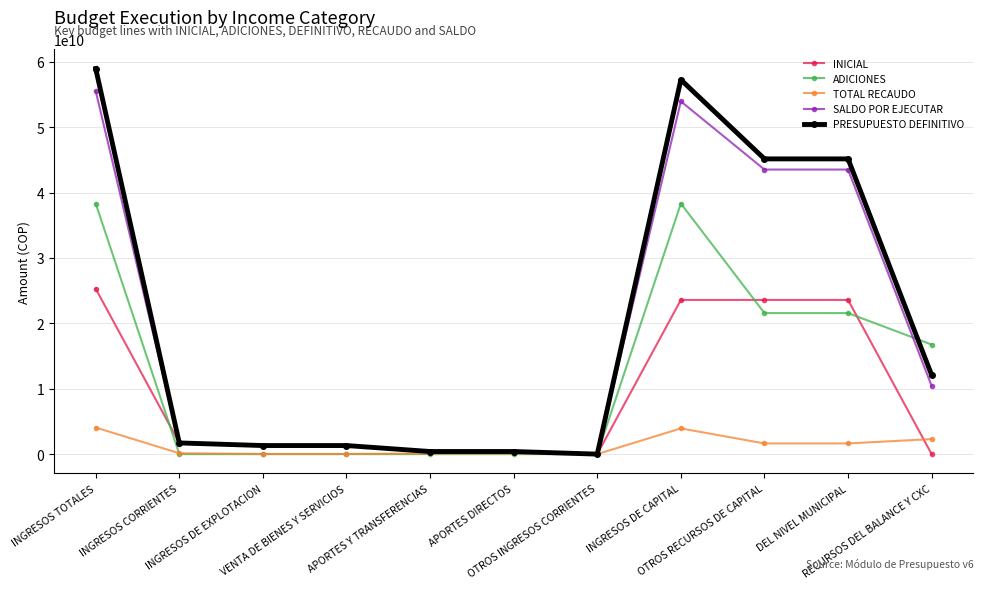

Where does the INICIAL series first go above 1311568391?

INGRESOS TOTALES